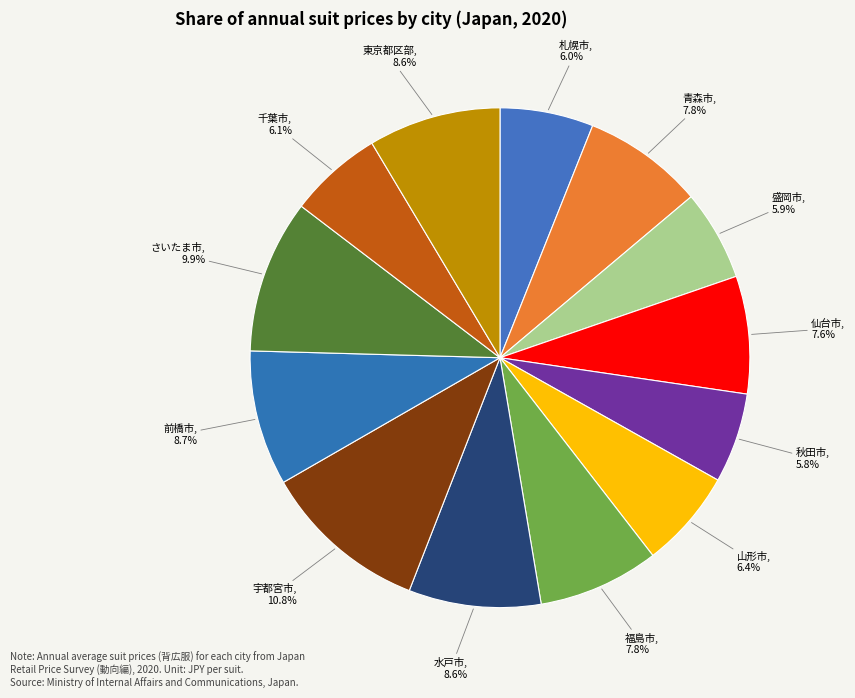

To the nearest percent, what is the difference between the largest and smallest slice percentages?

5%